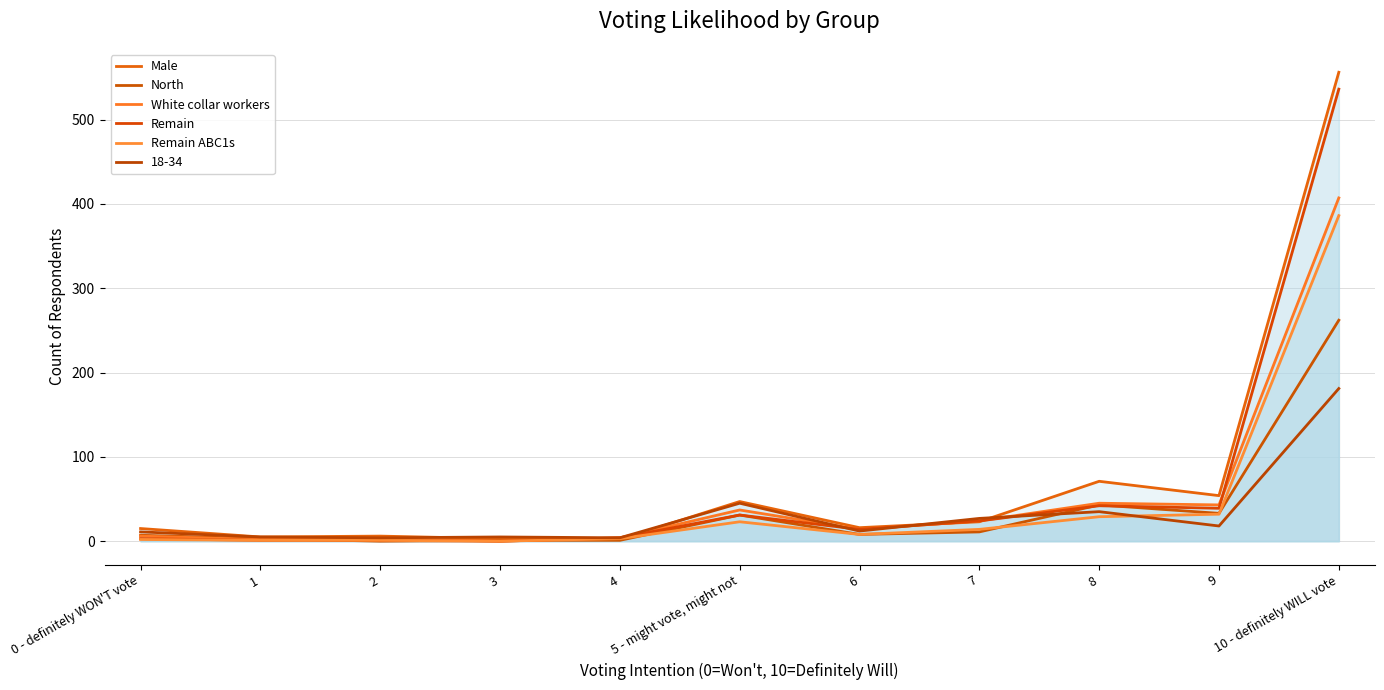

Which series has the largest total across all categories?

Male